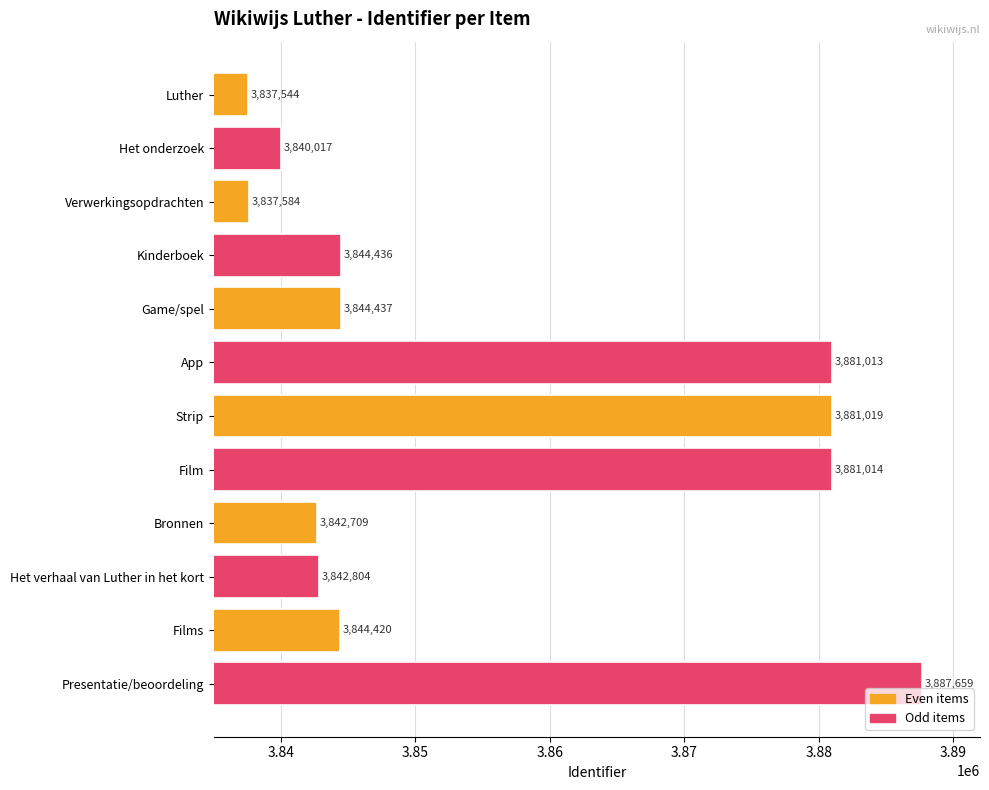

Does the chart contain stacked bars?

No